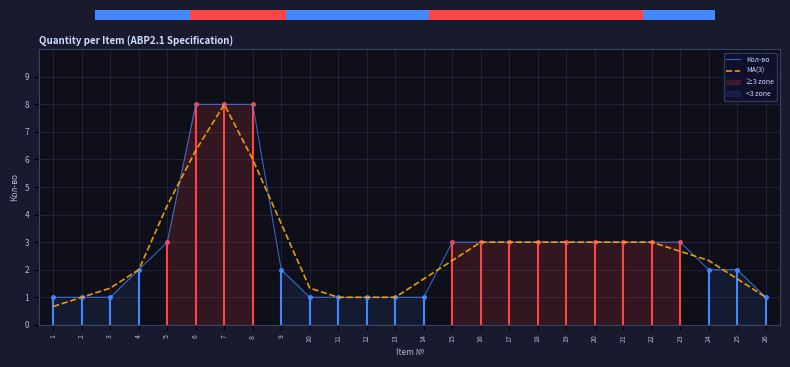

Is the value of Кол-во at 16 greater than the value of MA(3) at 9?

No